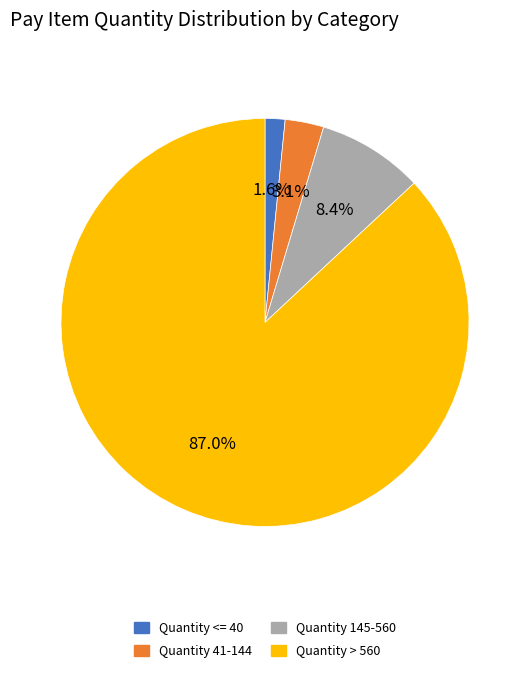

Does any single category account for the majority?

Yes